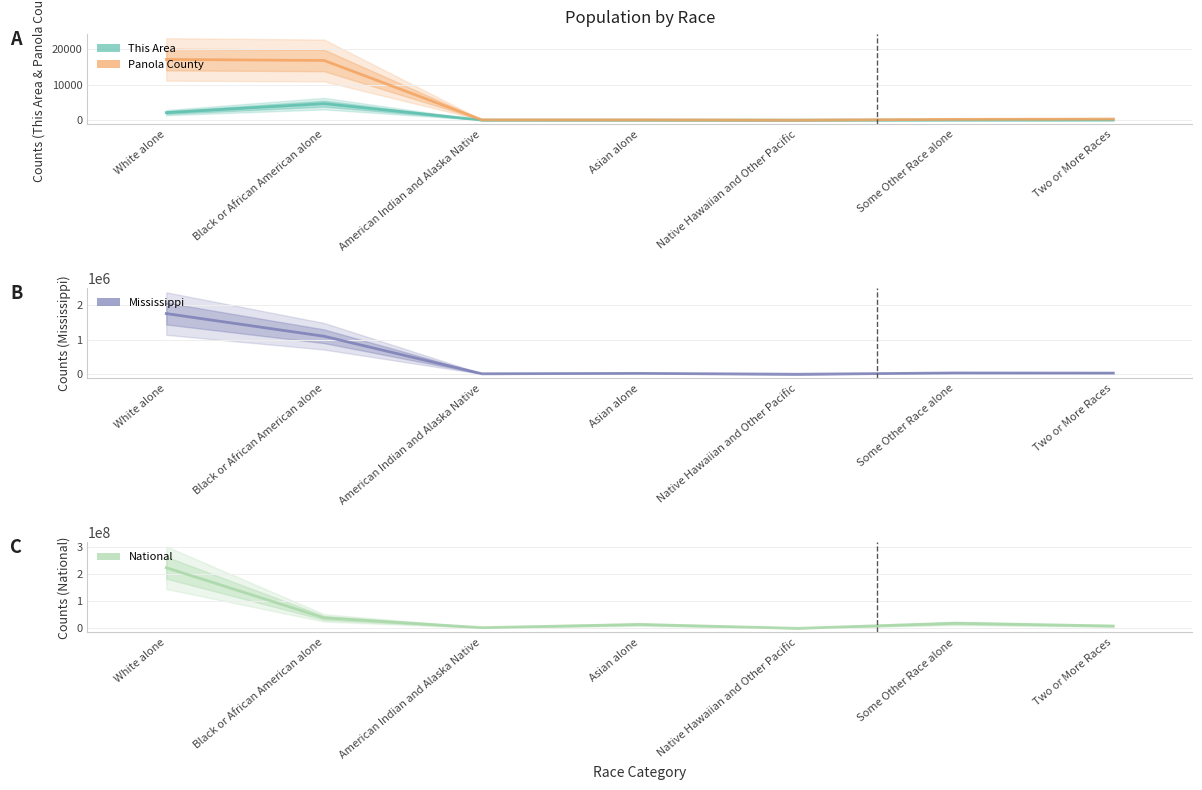

List the labels in order of Panola County value, smallest first.

Native Hawaiian and Other Pacific, Asian alone, American Indian and Alaska Native, Some Other Race alone, Two or More Races, Black or African American alone, White alone